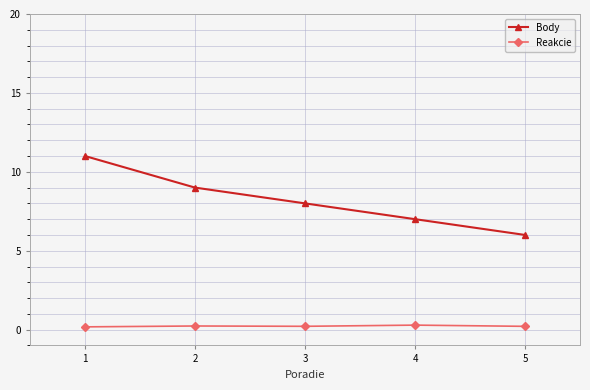

Rank the series at 2 from highest to lowest value.

Body, Reakcie